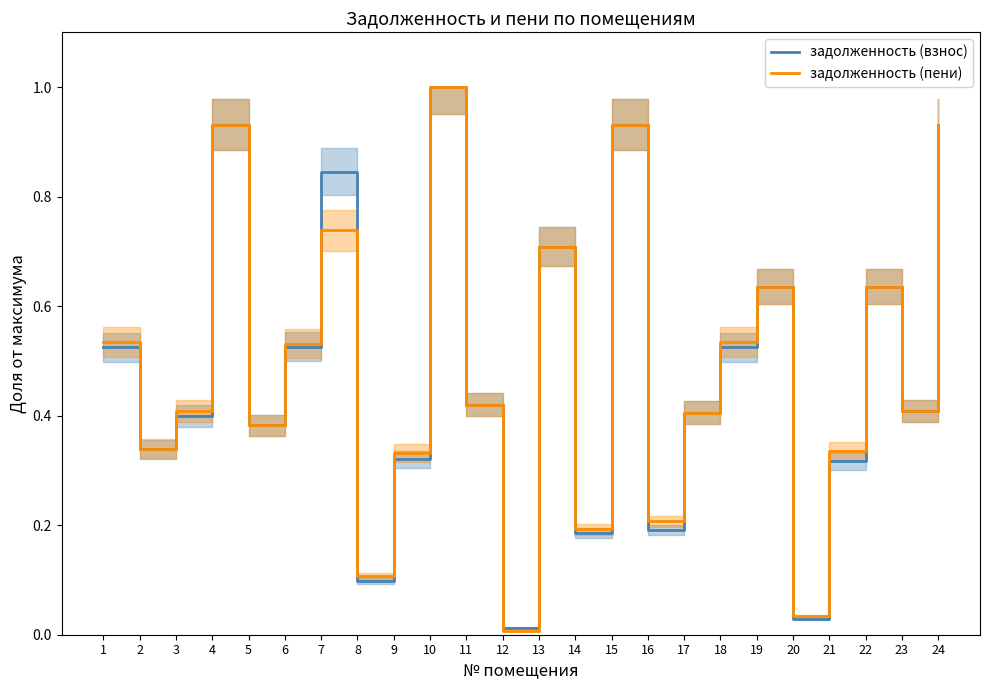

How many lines are shown in the chart?

2